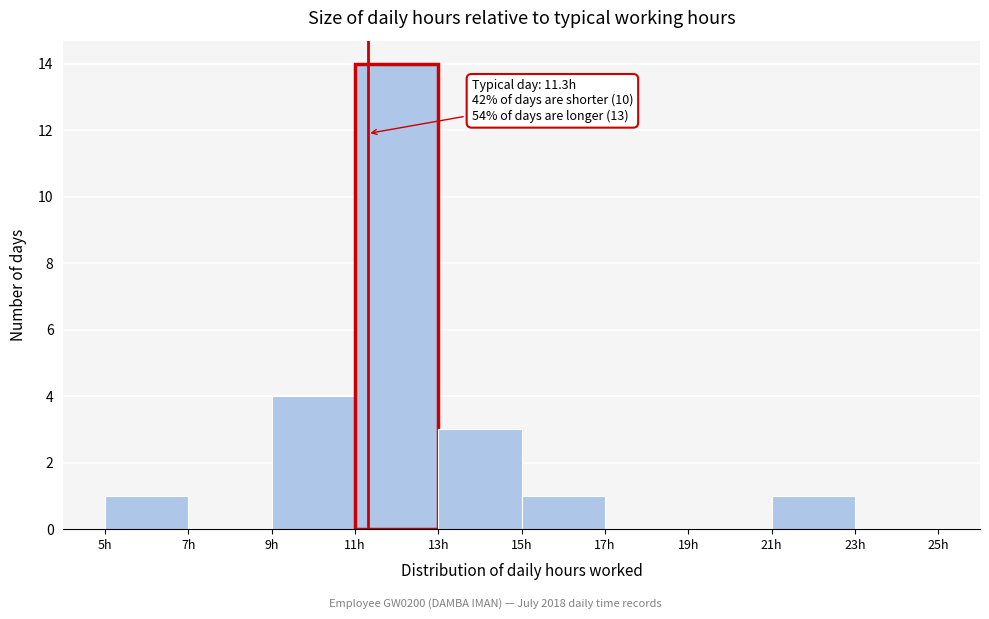

Over which range of the x-axis is the bar tallest?

11 to 13